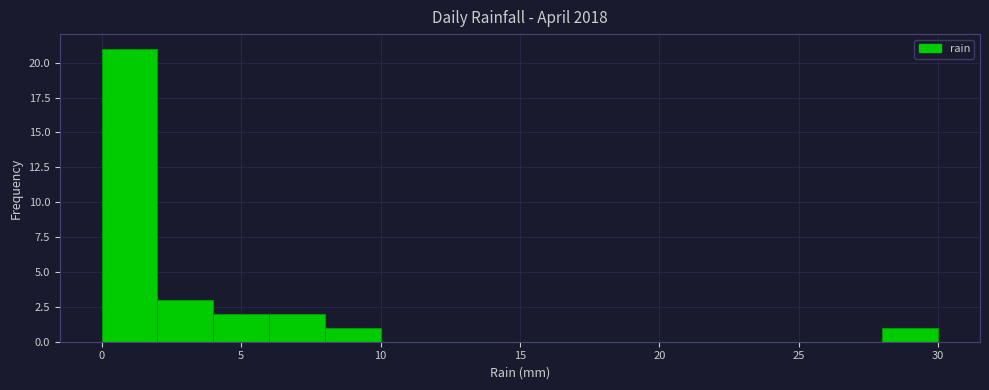

Reading left to right, list every bar in this chart as the range it spans on the x-axis followed by its height. The values are not printed on the chart, so give them approximately, as read against the axis.

0 to 2: 21
2 to 4: 3
4 to 6: 2
6 to 8: 2
8 to 10: 1
10 to 12: 0
12 to 14: 0
14 to 16: 0
16 to 18: 0
18 to 20: 0
20 to 22: 0
22 to 24: 0
24 to 26: 0
26 to 28: 0
28 to 30: 1